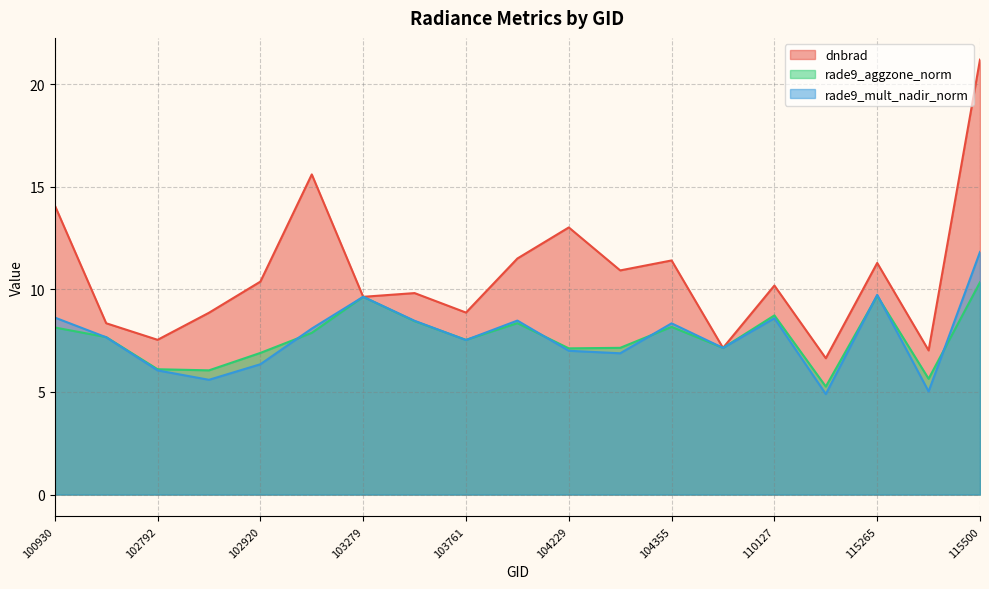

Reading right to left, what are all the values shown in this chart?

dnbrad: 21.2	7.0	11.3	6.6	10.2	7.1	11.4	10.9	13.0	11.5	8.9	9.8	9.6	15.6	10.4	8.9	7.5	8.3	14.1
rade9_aggzone_norm: 10.3	5.6	9.7	5.3	8.7	7.1	8.2	7.1	7.1	8.4	7.5	8.4	9.6	7.9	6.9	6.1	6.1	7.7	8.1
rade9_mult_nadir_norm: 11.8	5.0	9.7	4.9	8.6	7.1	8.3	6.9	7.0	8.5	7.5	8.5	9.6	8.1	6.3	5.6	6.1	7.7	8.6